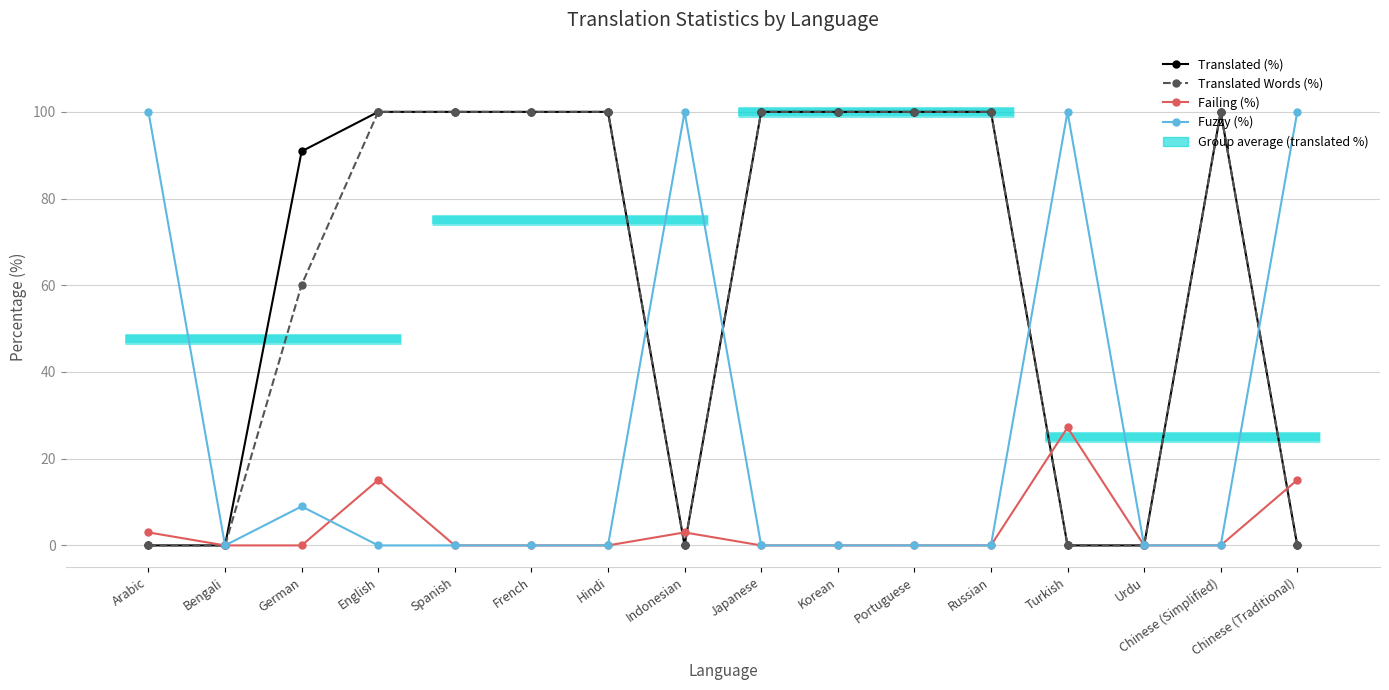

How many interior local valleys does the Translated (%) series have?

1